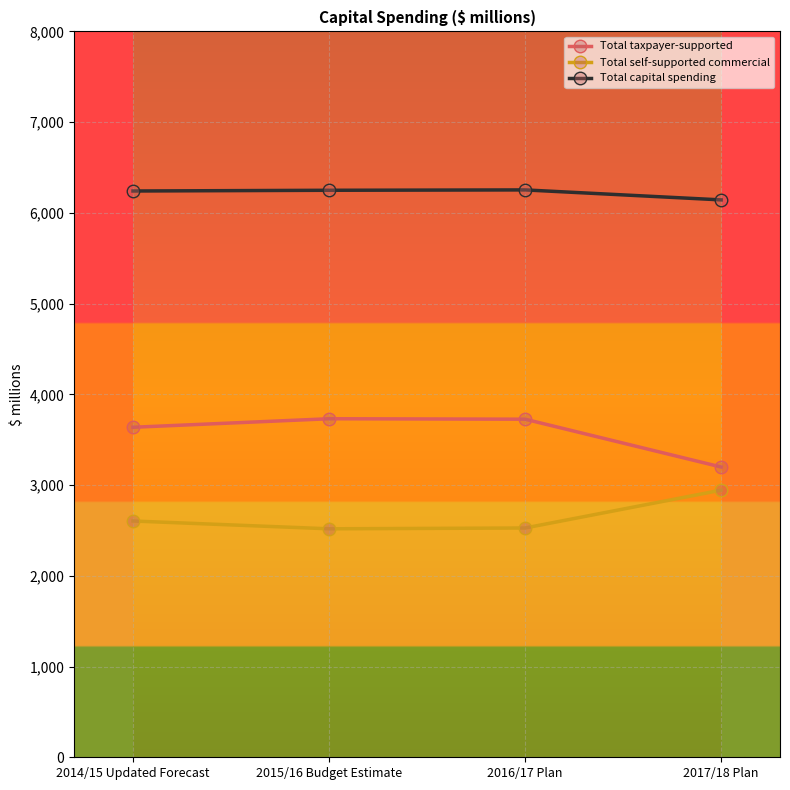

What is the difference between the Total taxpayer-supported values at 2016/17 Plan and 2015/16 Budget Estimate?

5